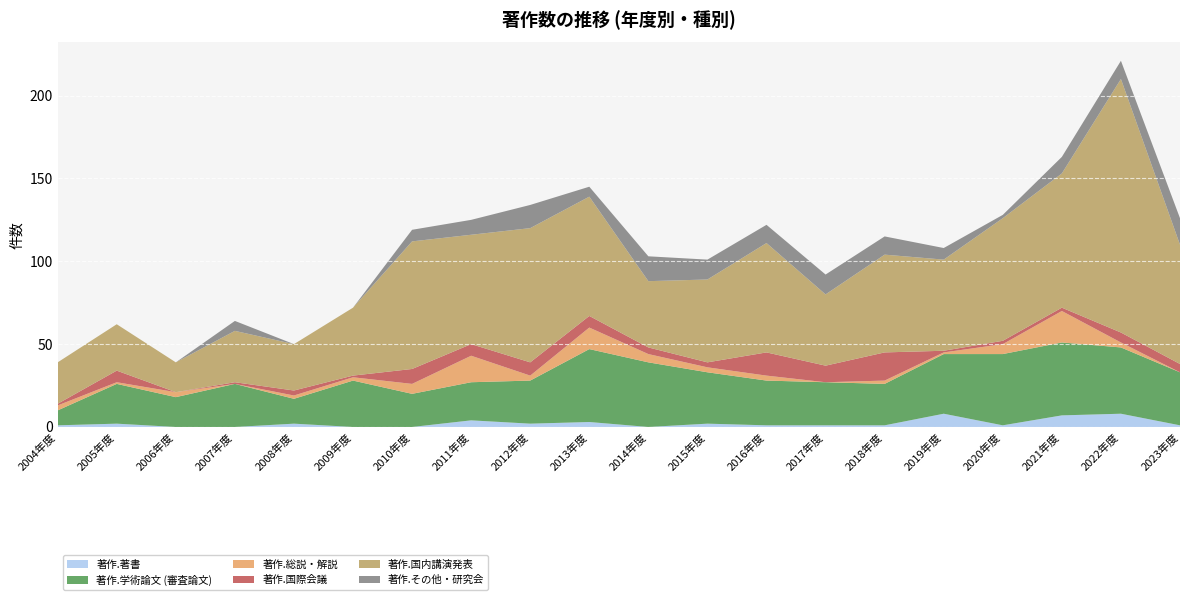

Reading left to right, list all the values displayed in this chart.

著作.著書: 2004年度=1	2005年度=2	2006年度=0	2007年度=0	2008年度=2	2009年度=0	2010年度=0	2011年度=4	2012年度=2	2013年度=3	2014年度=0	2015年度=2	2016年度=1	2017年度=1	2018年度=1	2019年度=8	2020年度=1	2021年度=7	2022年度=8	2023年度=1
著作.学術論文 (審査論文): 2004年度=9	2005年度=24	2006年度=18	2007年度=26	2008年度=15	2009年度=28	2010年度=20	2011年度=23	2012年度=26	2013年度=44	2014年度=39	2015年度=31	2016年度=27	2017年度=26	2018年度=25	2019年度=36	2020年度=43	2021年度=44	2022年度=40	2023年度=32
著作.総説・解説: 2004年度=3	2005年度=1	2006年度=3	2007年度=0	2008年度=2	2009年度=2	2010年度=6	2011年度=16	2012年度=3	2013年度=13	2014年度=5	2015年度=3	2016年度=3	2017年度=0	2018年度=2	2019年度=1	2020年度=6	2021年度=19	2022年度=3	2023年度=0
著作.国際会議: 2004年度=1	2005年度=7	2006年度=0	2007年度=1	2008年度=3	2009年度=1	2010年度=9	2011年度=7	2012年度=8	2013年度=7	2014年度=4	2015年度=3	2016年度=14	2017年度=10	2018年度=17	2019年度=1	2020年度=2	2021年度=2	2022年度=6	2023年度=5
著作.国内講演発表: 2004年度=25	2005年度=28	2006年度=18	2007年度=31	2008年度=28	2009年度=41	2010年度=77	2011年度=66	2012年度=81	2013年度=72	2014年度=40	2015年度=50	2016年度=66	2017年度=43	2018年度=59	2019年度=55	2020年度=74	2021年度=81	2022年度=153	2023年度=72
著作.その他・研究会: 2004年度=0	2005年度=0	2006年度=0	2007年度=6	2008年度=0	2009年度=0	2010年度=7	2011年度=9	2012年度=14	2013年度=6	2014年度=15	2015年度=12	2016年度=11	2017年度=12	2018年度=11	2019年度=7	2020年度=2	2021年度=10	2022年度=11	2023年度=16